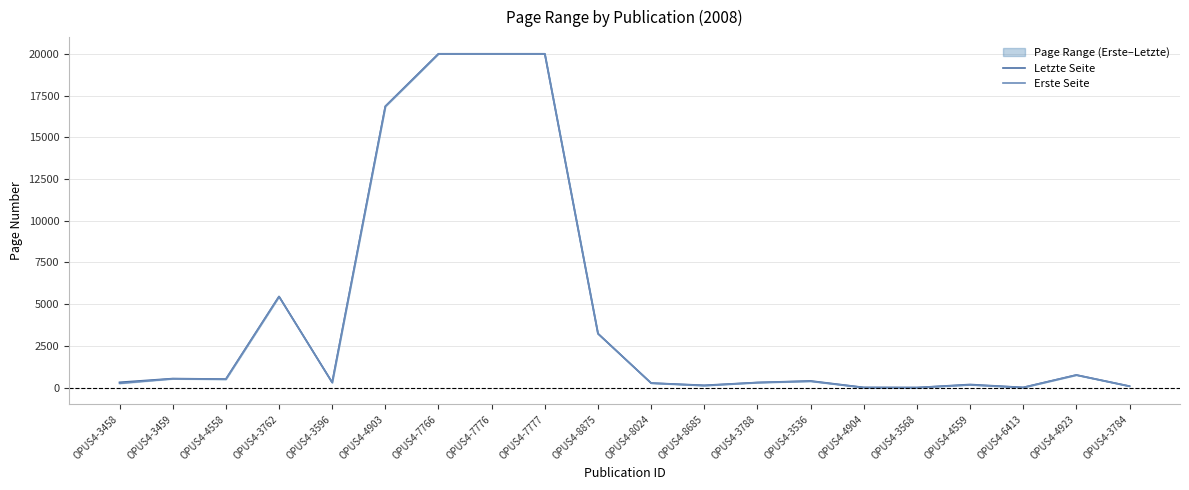

True or false: Erste Seite and Letzte Seite cross at least once.

False